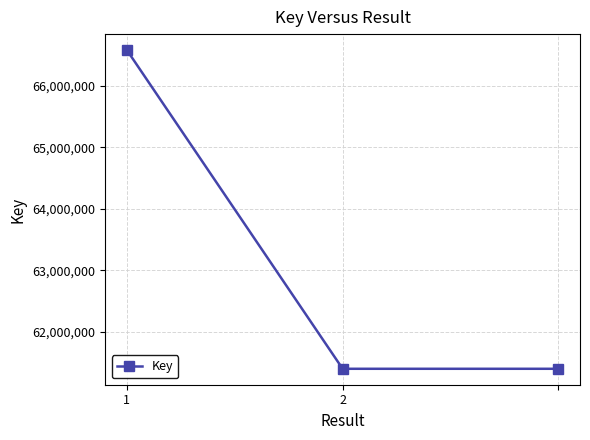

What is the average value?

63124492